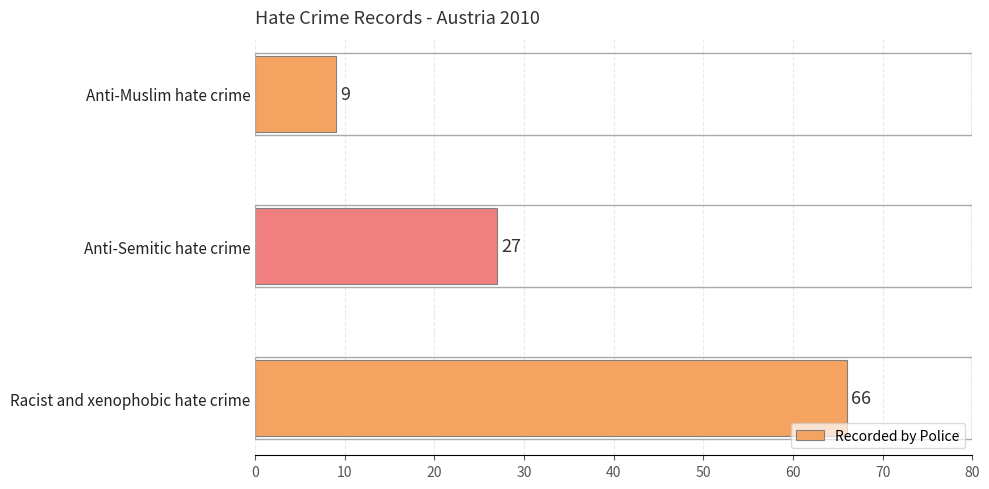

Which label corresponds to the smallest value in the chart?

Anti-Muslim hate crime